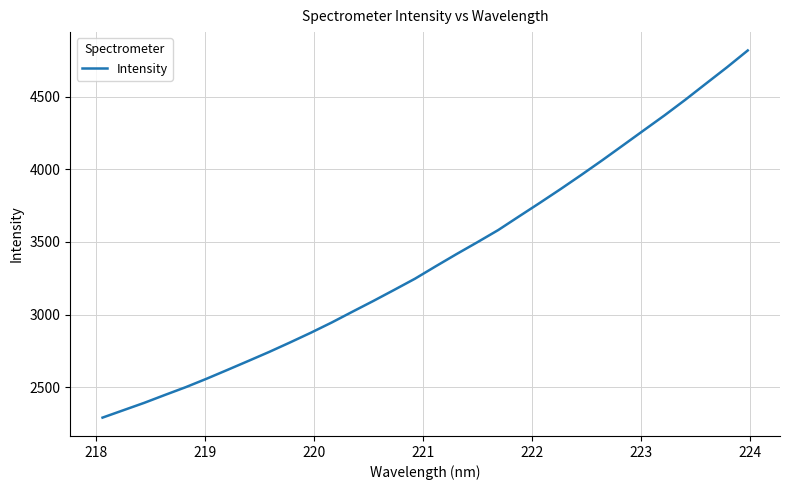

Does the chart have visible grid lines?

Yes